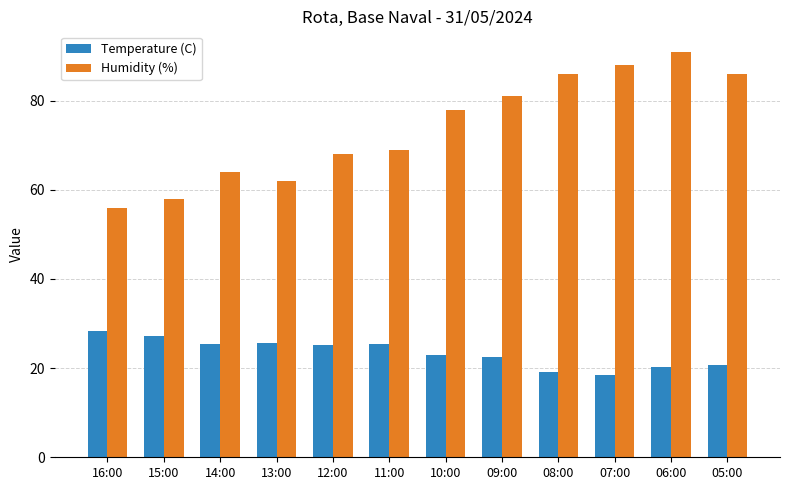

Rank the series by their maximum value, from lowest to highest.

Temperature (C), Humidity (%)